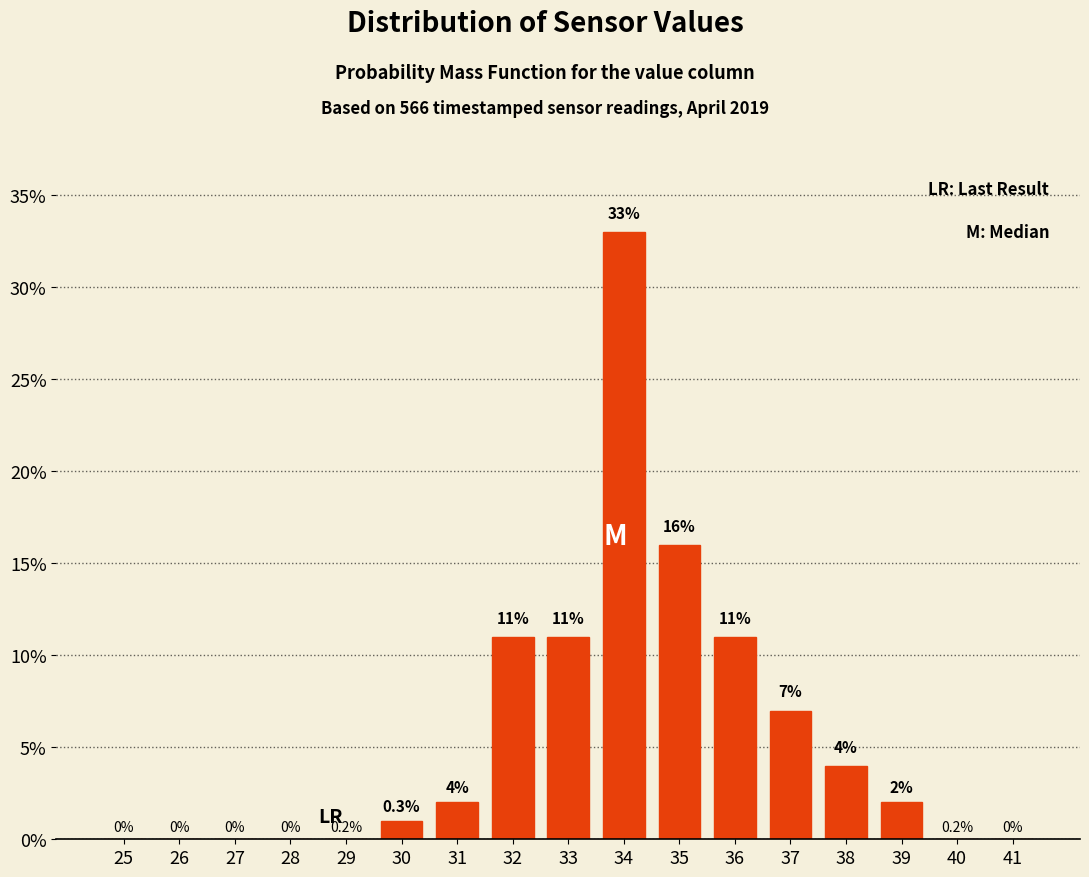

Reading left to right, what are all the values shown in this chart?

25=0	26=0	27=0	28=0	29=0	30=1	31=2	32=11	33=11	34=33	35=16	36=11	37=7	38=4	39=2	40=0	41=0